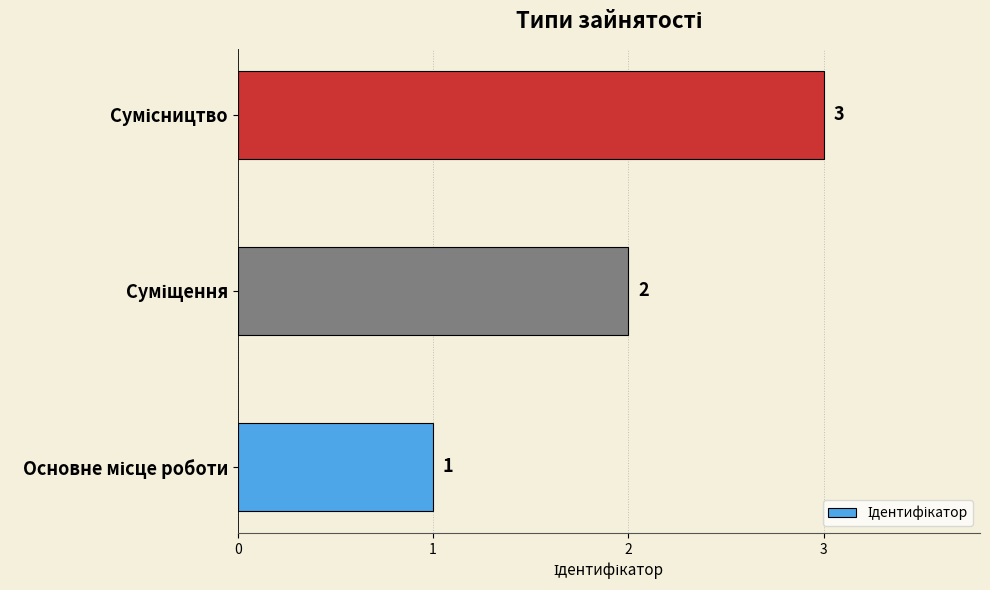

What is the maximum value shown in the chart?

3